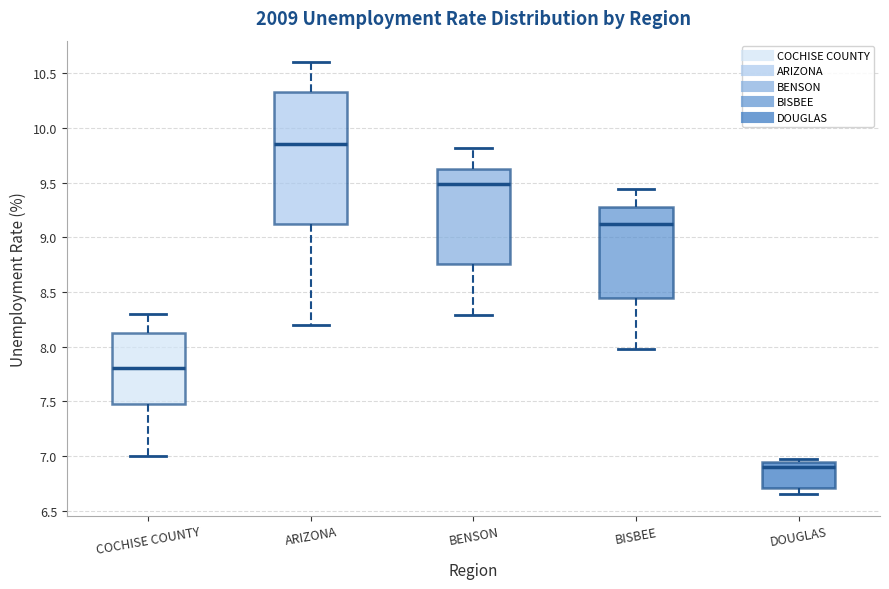

Which box's median line is the highest?

ARIZONA